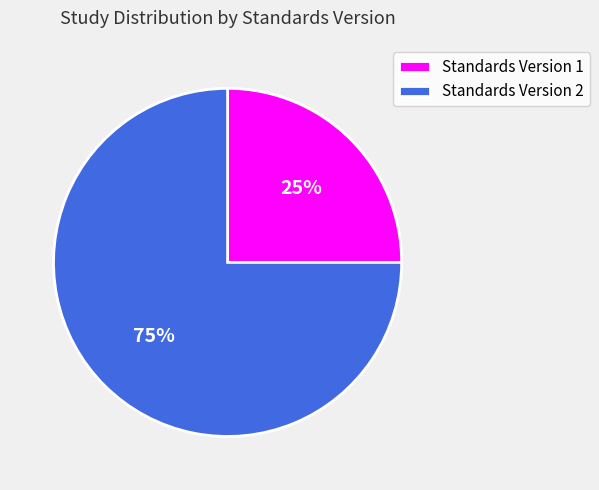

To the nearest percent, what is the difference between the Standards Version 1 and Standards Version 2 slice percentages?

50%